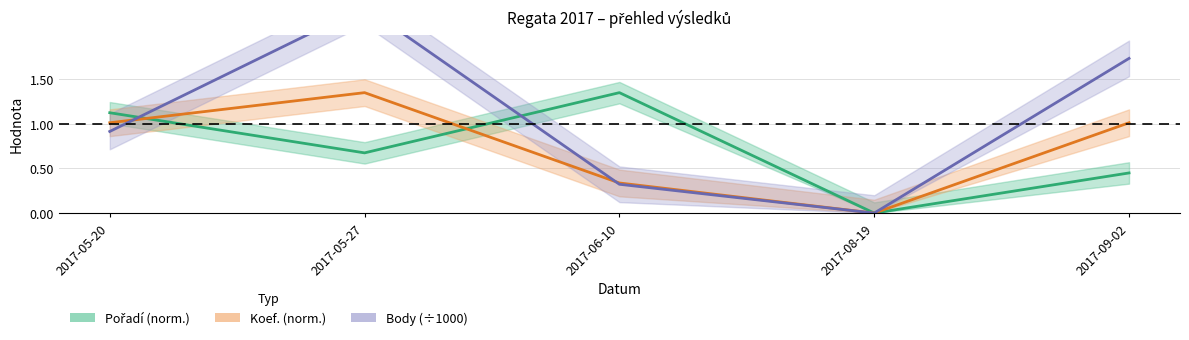

The Body (÷1000) series shows 1.0 at 2017-08-19. True or false?

False